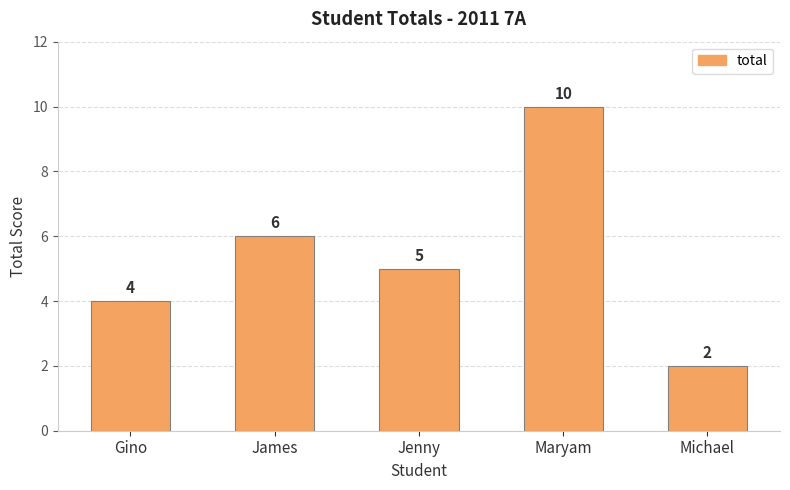

What is the sum of all values?

27